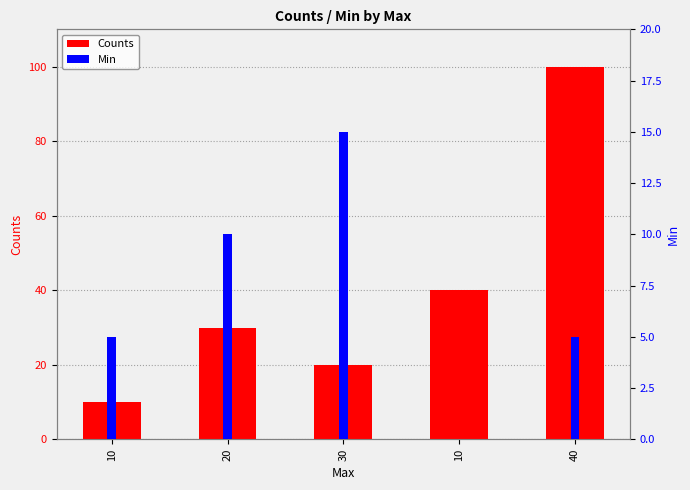

What is the difference between the highest and lowest values at 40?

95